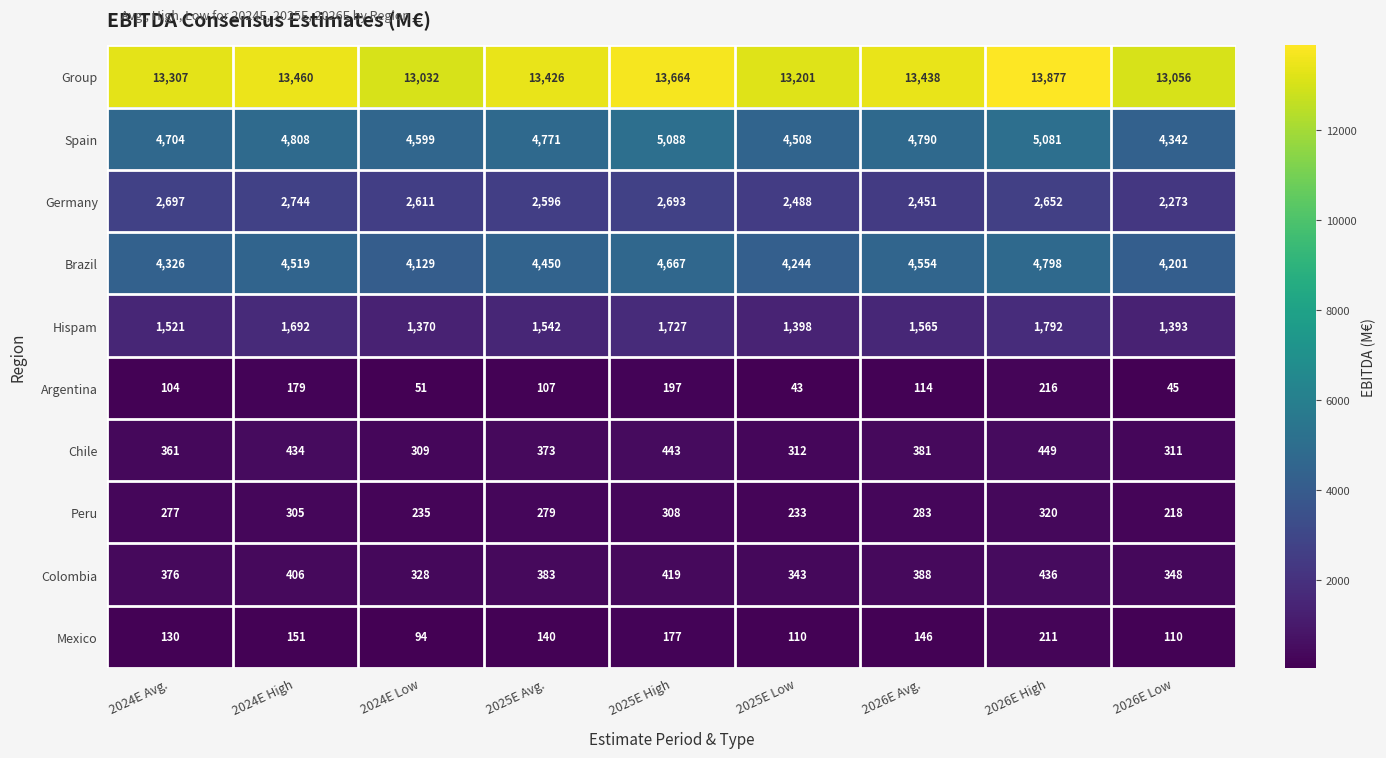

What is the approximate value of Chile at 2025E Low?

312